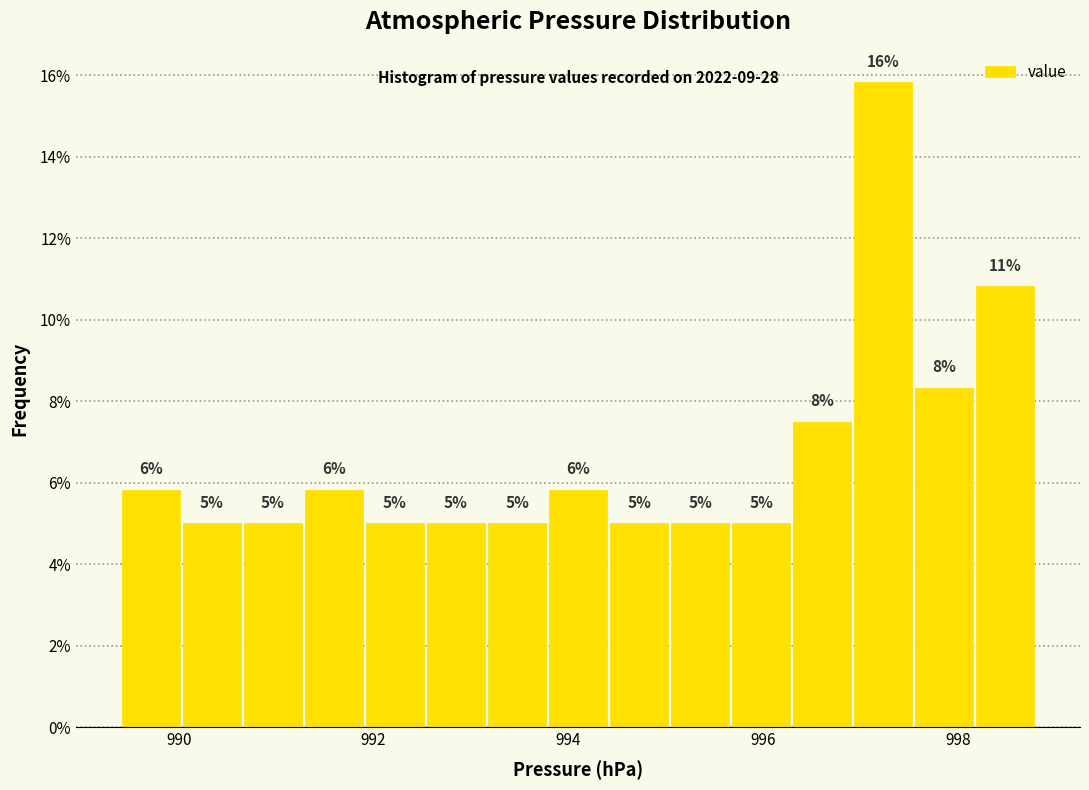

Around what value on the x-axis is the tallest bar? Give the approximate position of its centre, as read against the axis.

997.2